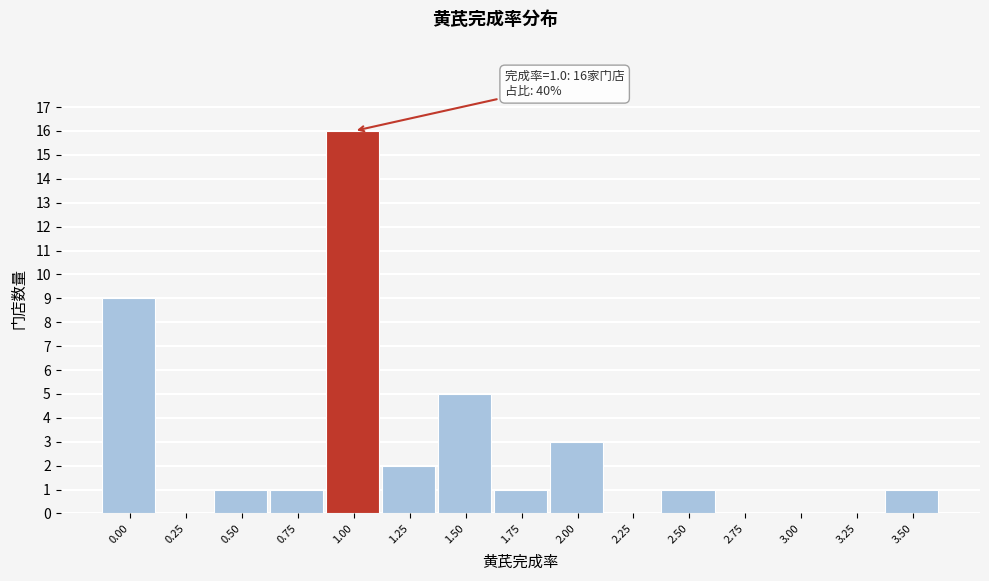

Reading left to right, what are all the values shown in this chart?

0.00=9	0.25=0	0.50=1	0.75=1	1.00=16	1.25=2	1.50=5	1.75=1	2.00=3	2.25=0	2.50=1	2.75=0	3.00=0	3.25=0	3.50=1